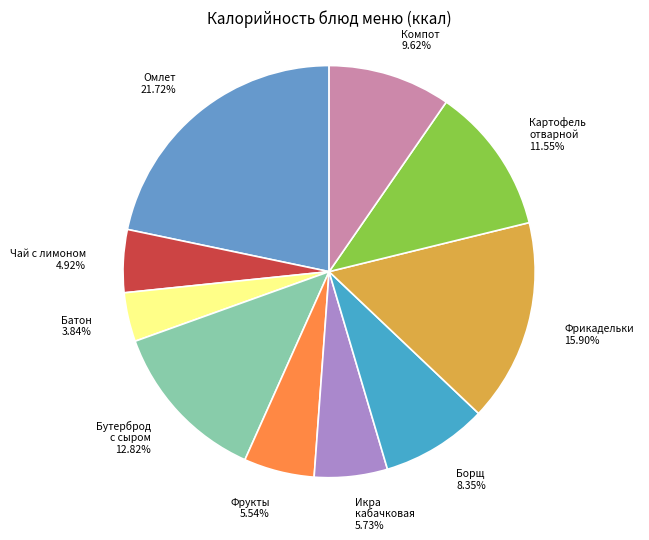

How many segments does this pie chart have?

10